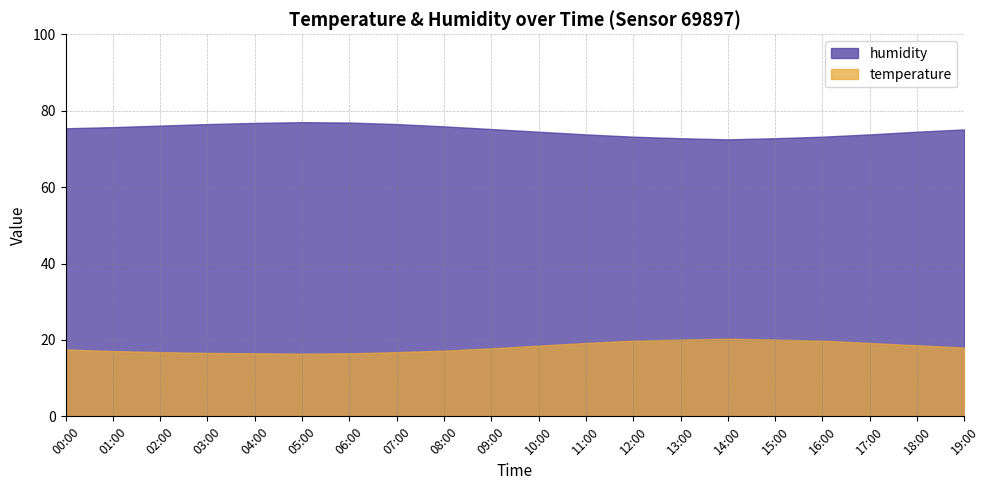

Rank the series at 04:00 from highest to lowest value.

humidity, temperature